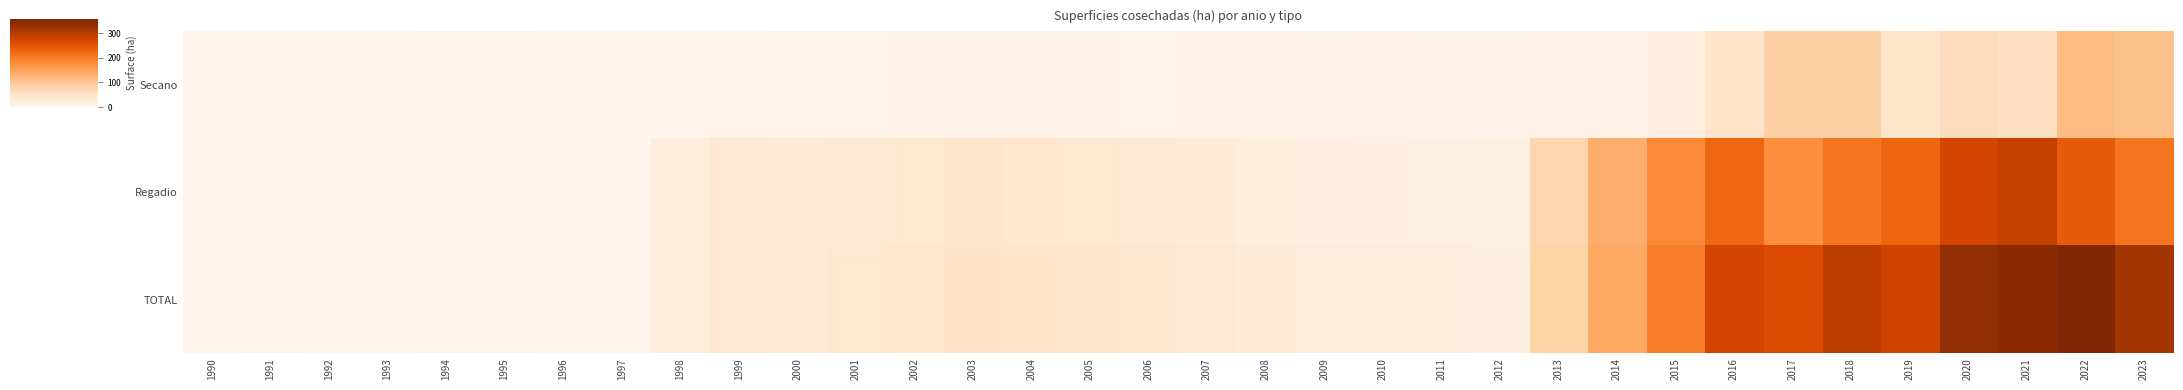

List the series in order of their peak value, highest first.

TOTAL, Regadio, Secano